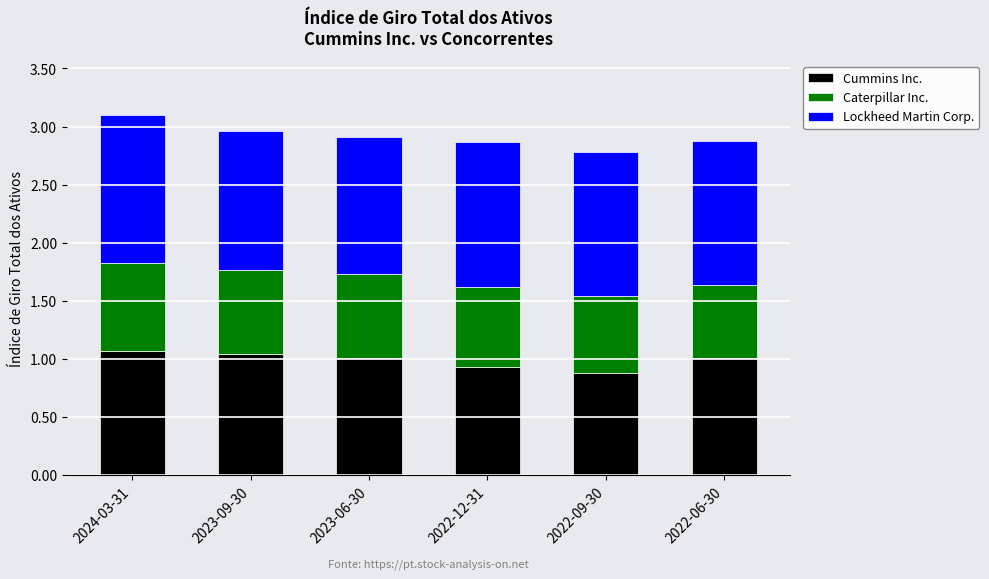

At which label does Cummins Inc. reach its peak?

2024-03-31